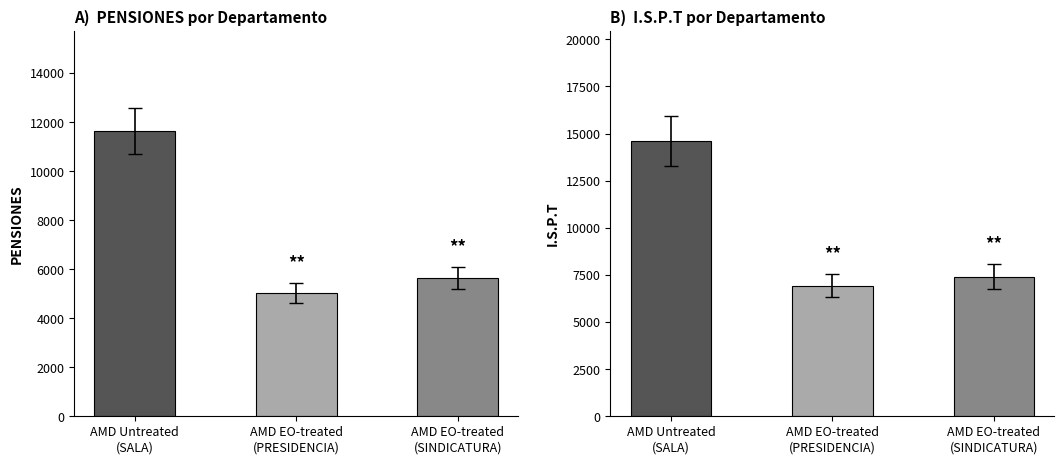

Reading right to left, list all the values displayed in this chart.

PENSIONES: AMD EO-treated
(SINDICATURA)=5637.1	AMD EO-treated
(PRESIDENCIA)=5042.9	AMD Untreated
(SALA)=11642.5
I.S.P.T: AMD EO-treated
(SINDICATURA)=7412.1	AMD EO-treated
(PRESIDENCIA)=6928.0	AMD Untreated
(SALA)=14604.8